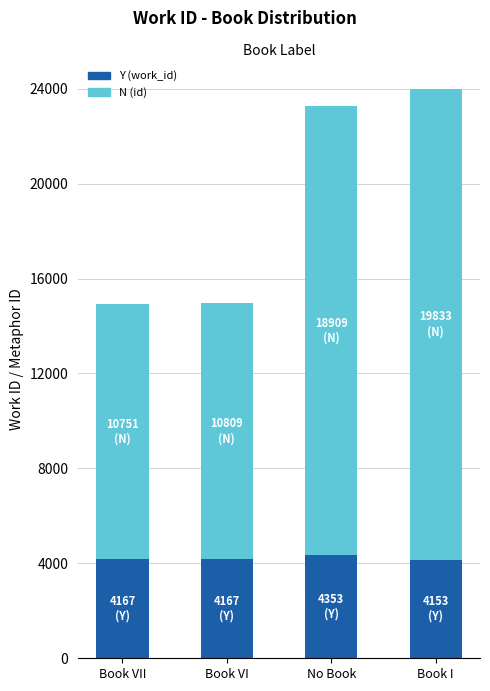

How many categories are shown in the chart?

4